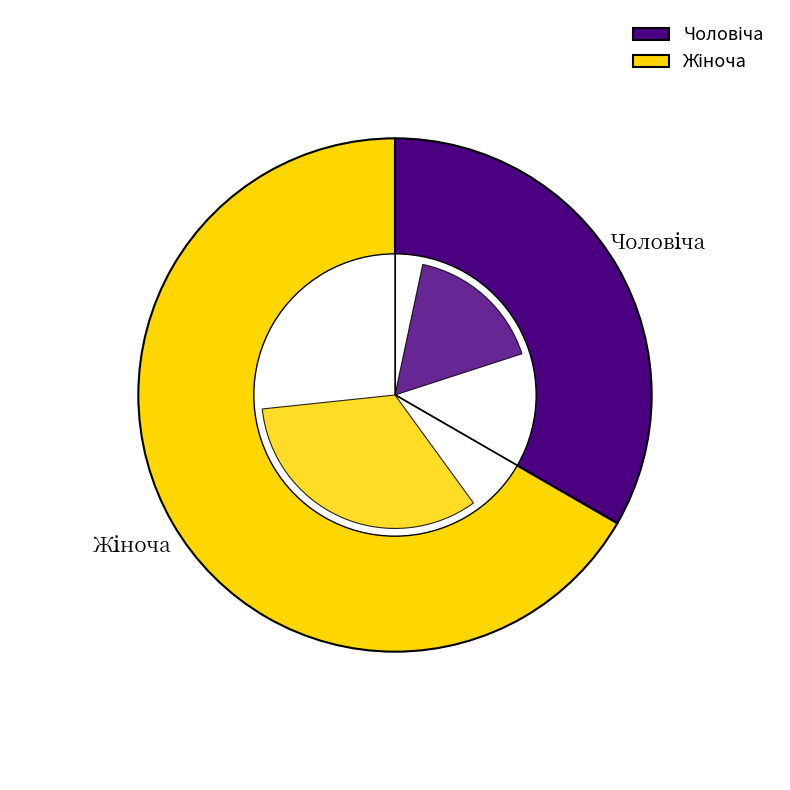

Approximately how many times larger is the value at Жіноча compared to Чоловіча?

2.0